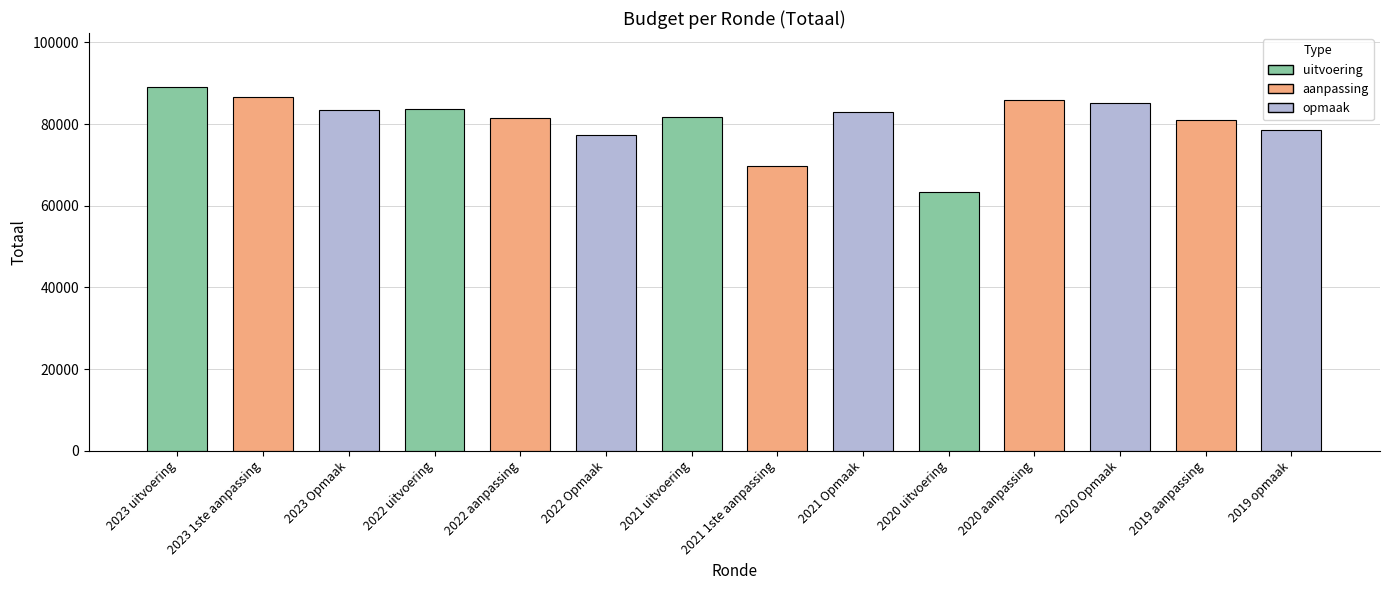

What is the greatest value displayed?

88945